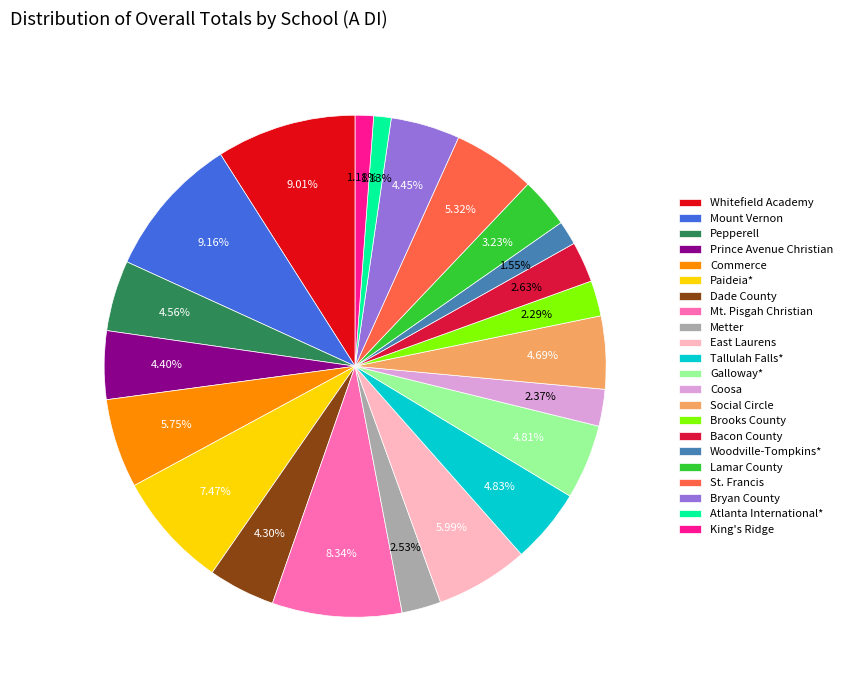

Is there a majority slice in this chart?

No